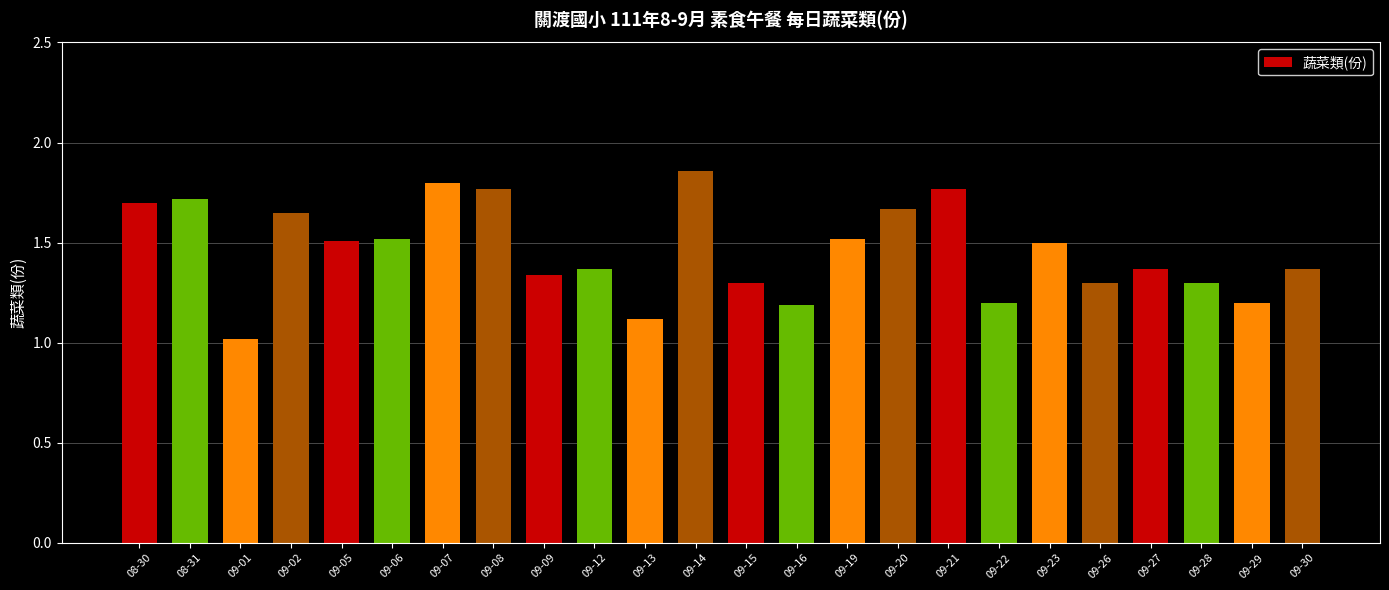

The value at 09-21 is 2.9. True or false?

False